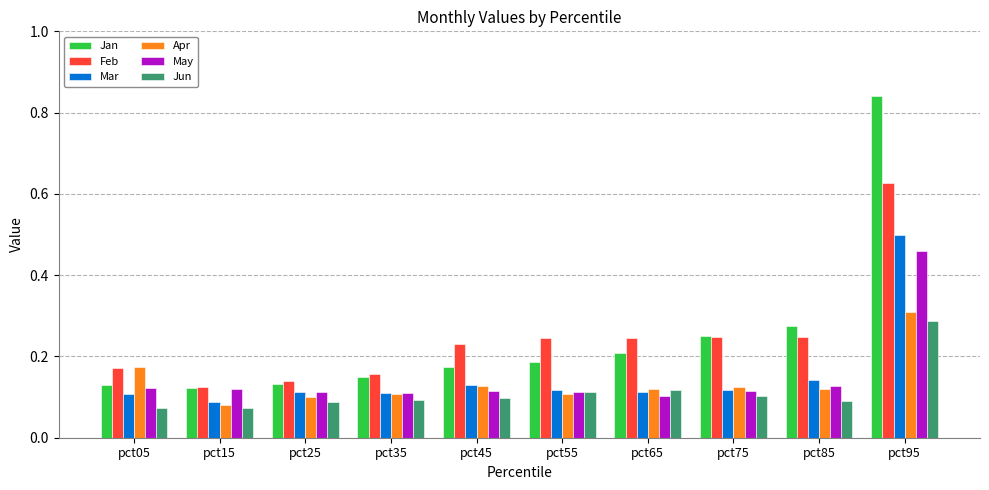

True or false: Jun has a value of 0.1 at pct25.

True